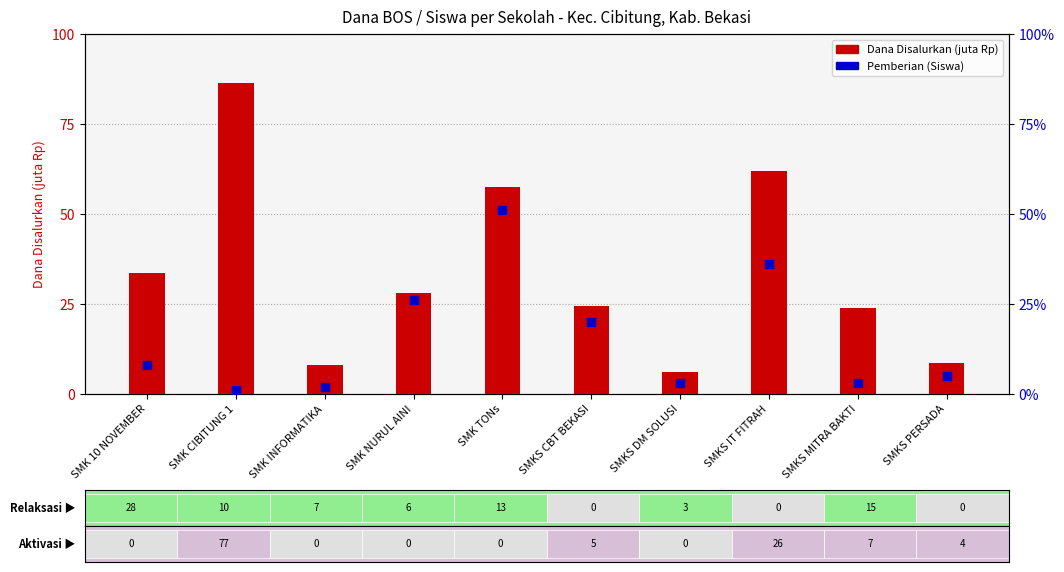

Which series has the widest spread of Y values?

Dana Disalurkan (juta Rp)